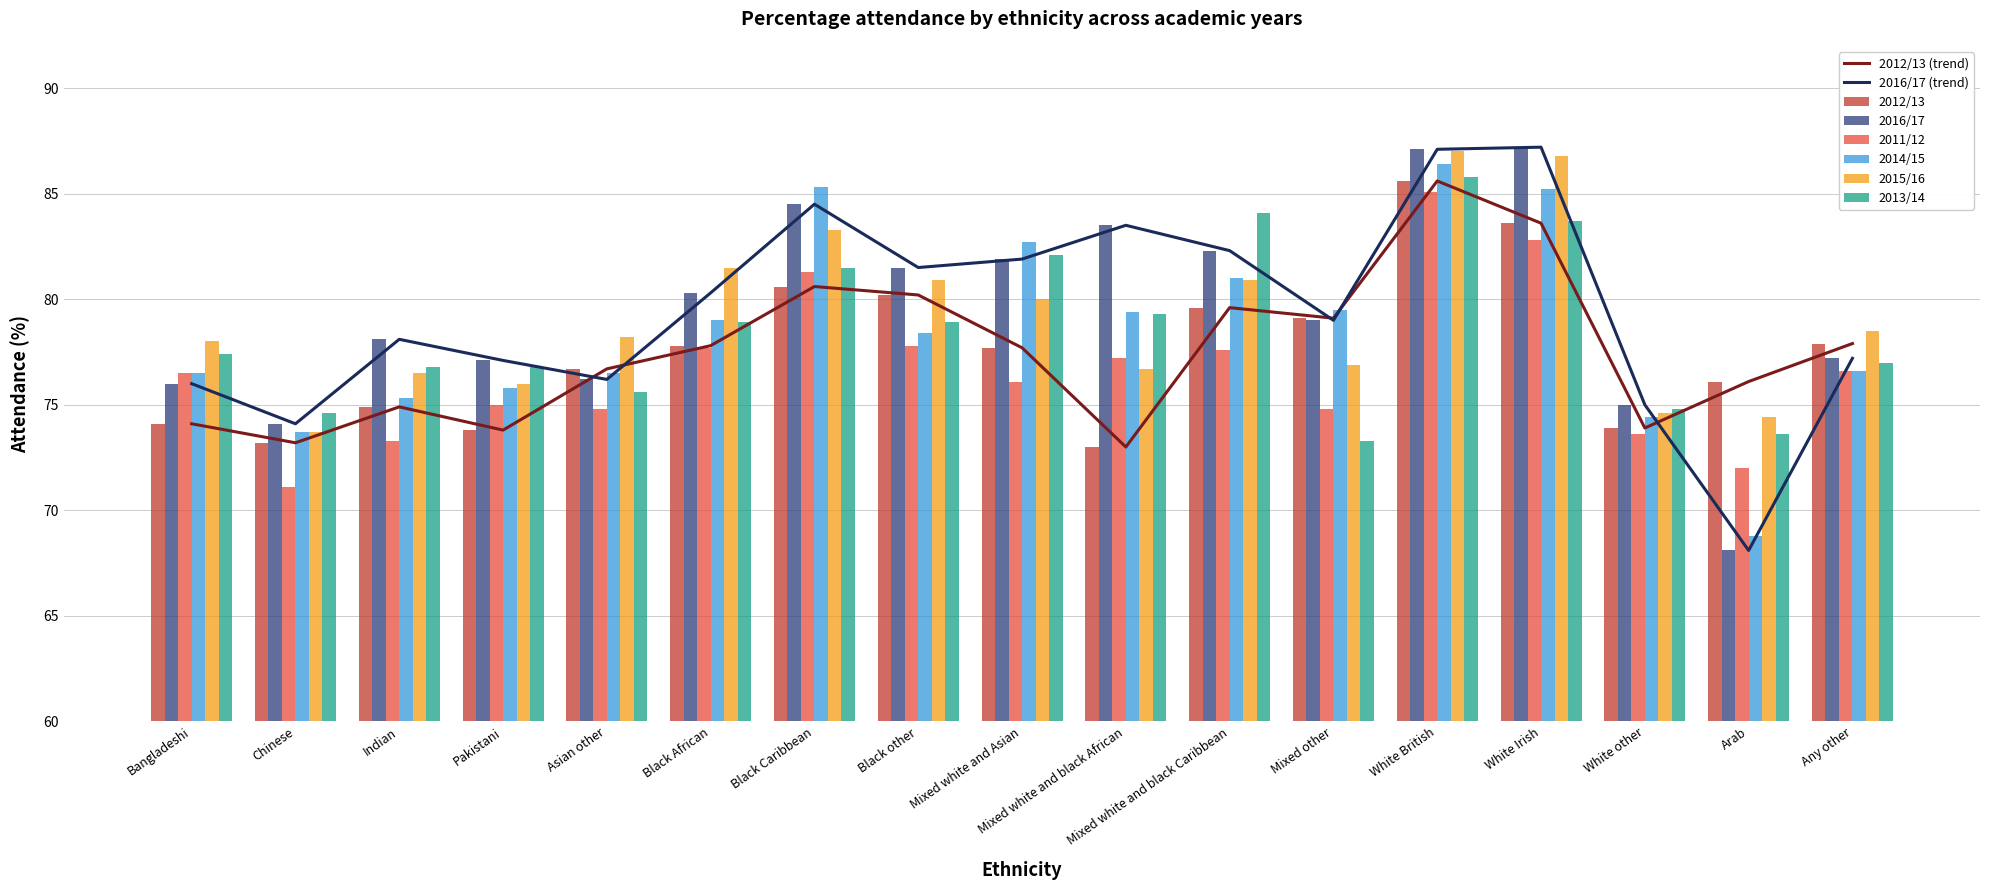

At how many categories does at least one series exceed 72?

17